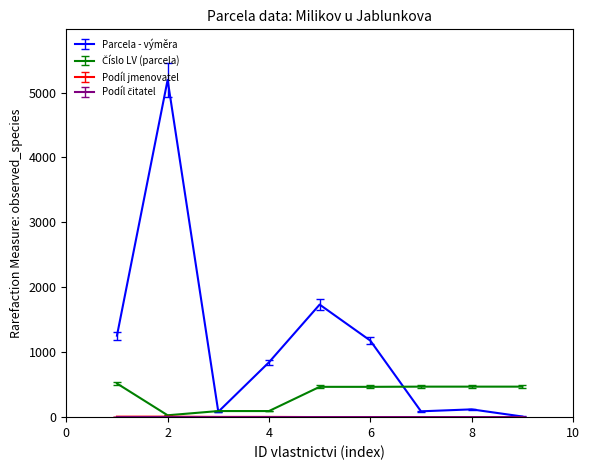

How many series are shown in this chart?

4